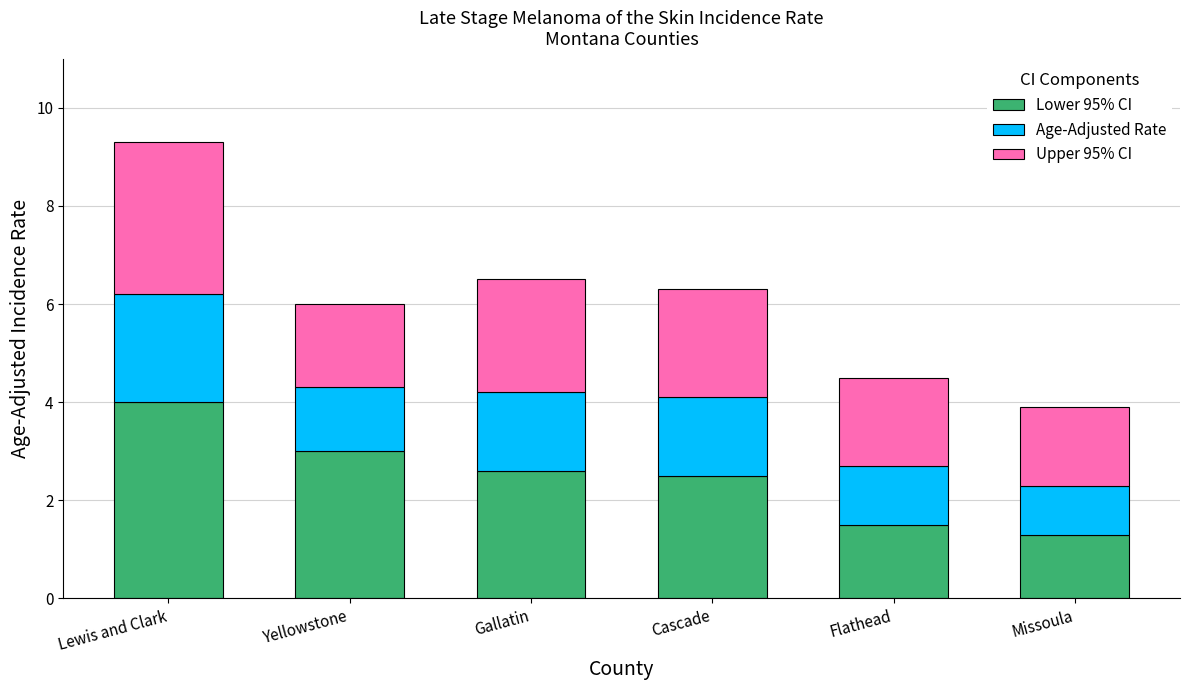

What is the difference between the second highest and minimum values in the Lower 95% CI series?

1.7